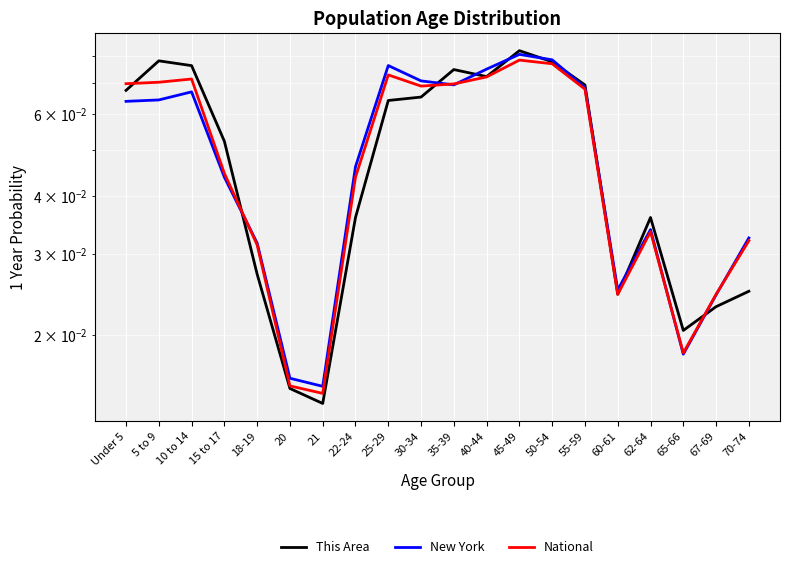

Which series ends up on top after the final intersection of National and New York?

New York